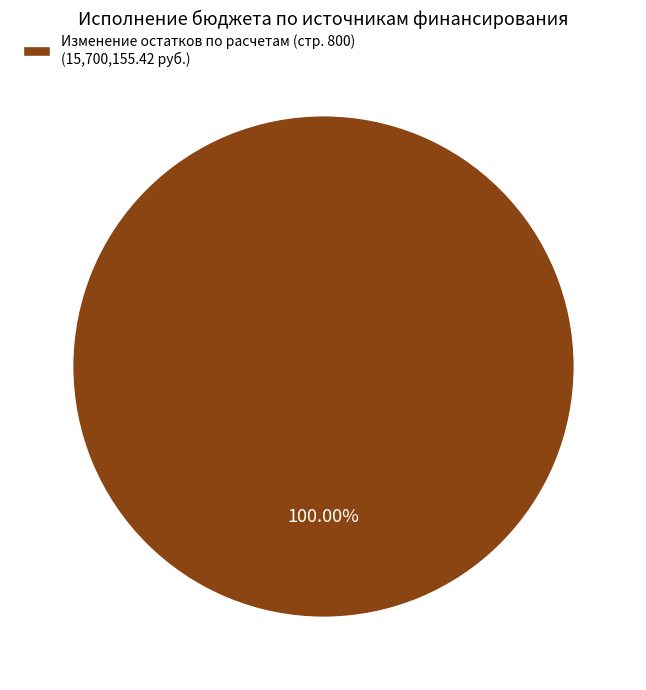

Rank the categories by value from highest to lowest.

Изменение остатков по расчетам (стр. 800) (15,700,155.42 руб.)